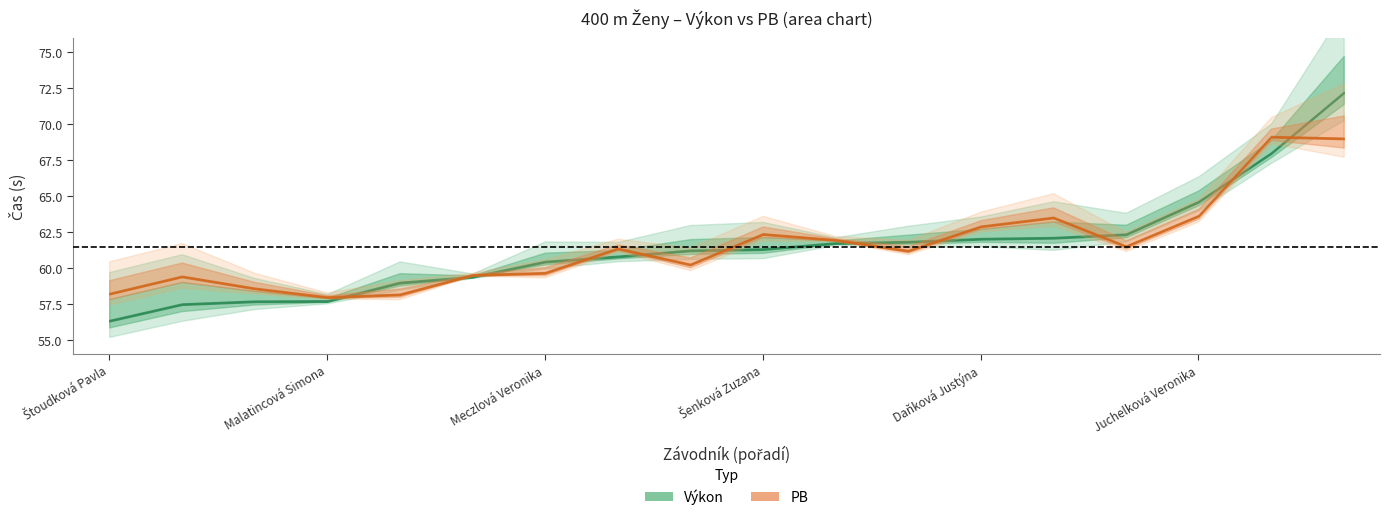

Reading left to right, what are all the values shown in this chart?

Výkon: 56.3	57.5	57.7	57.7	59.0	59.4	60.4	60.8	61.2	61.3	61.7	61.8	62.0	62.1	62.3	64.6	68.0	72.2
PB: 58.2	59.4	58.6	58.0	58.1	59.5	59.6	61.4	60.2	62.4	61.9	61.2	62.9	63.5	61.5	63.6	69.1	69.0